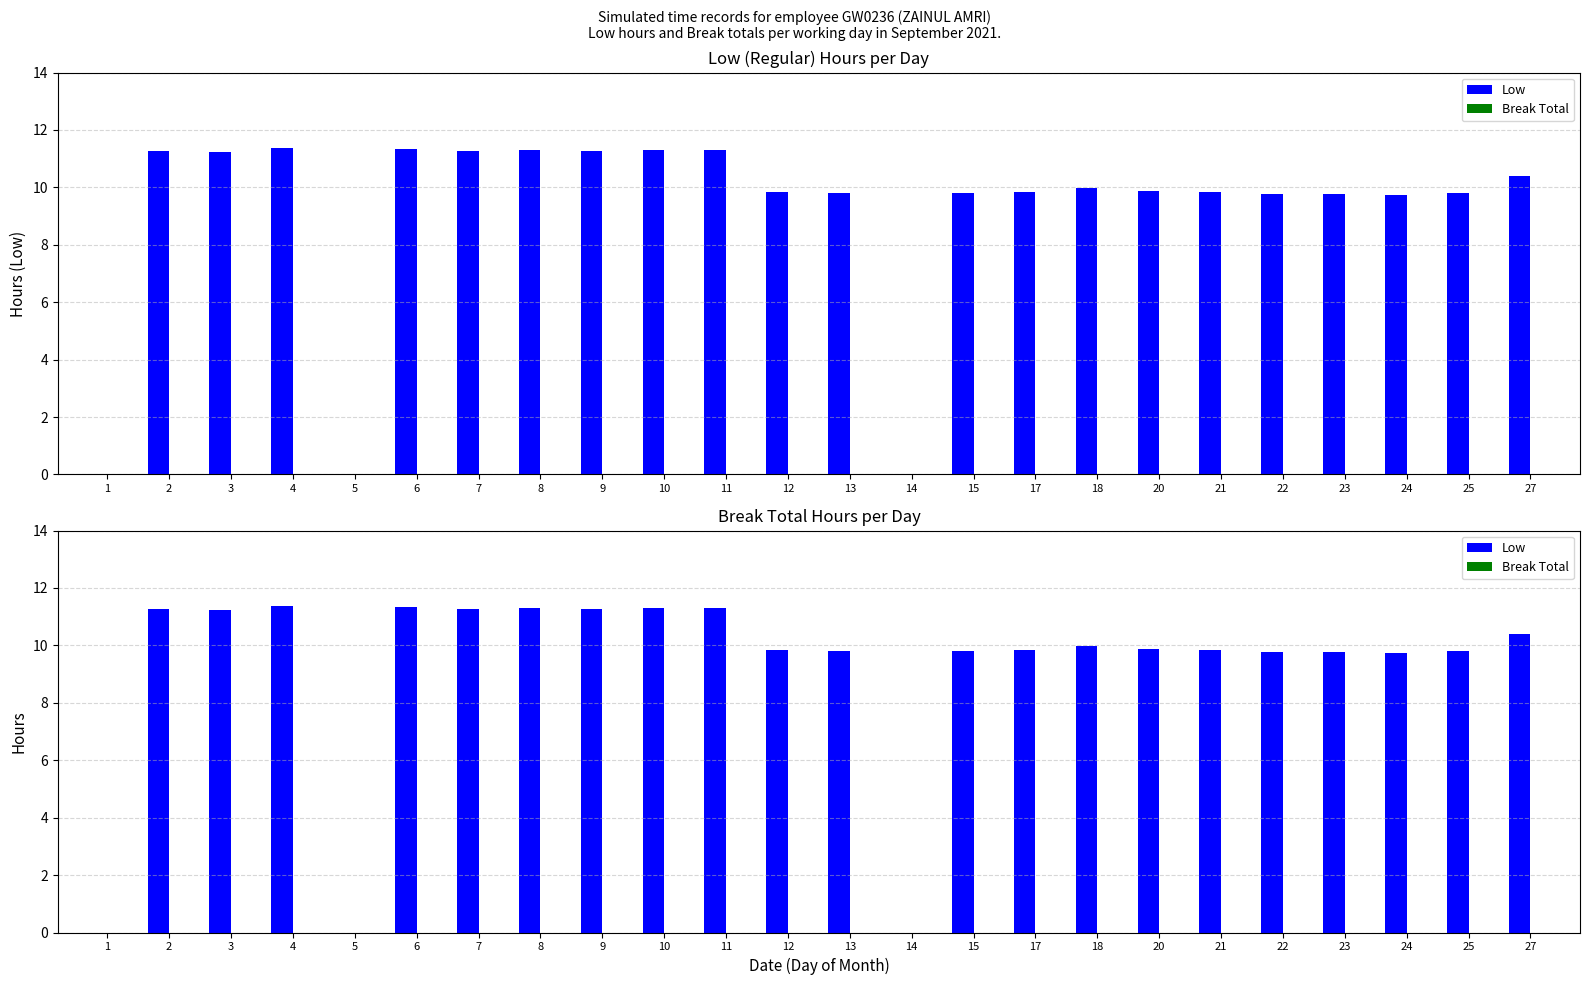

What is the difference between the maximum and minimum values in the Low series?

11.4